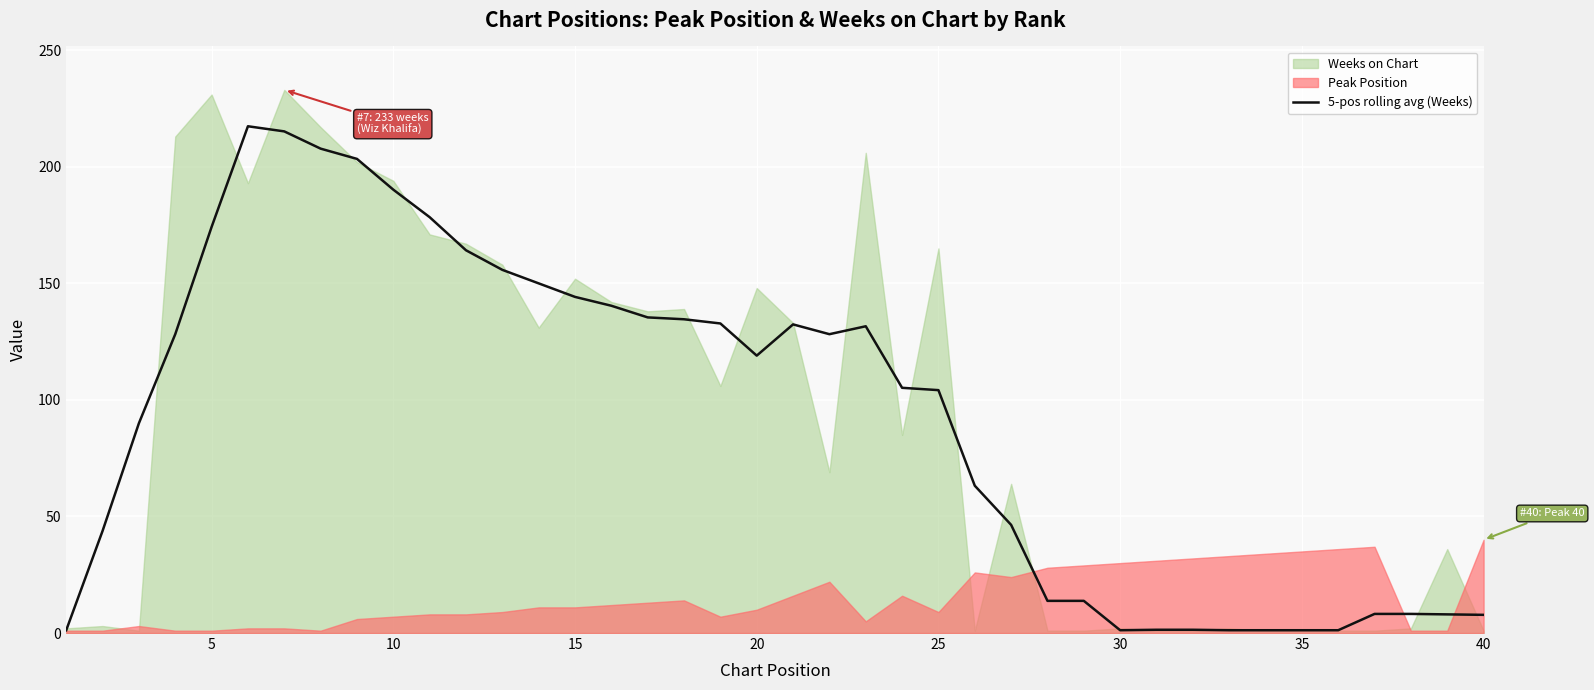

Is it true that 5-pos rolling avg (Weeks) equals 156.1 at 20?

False